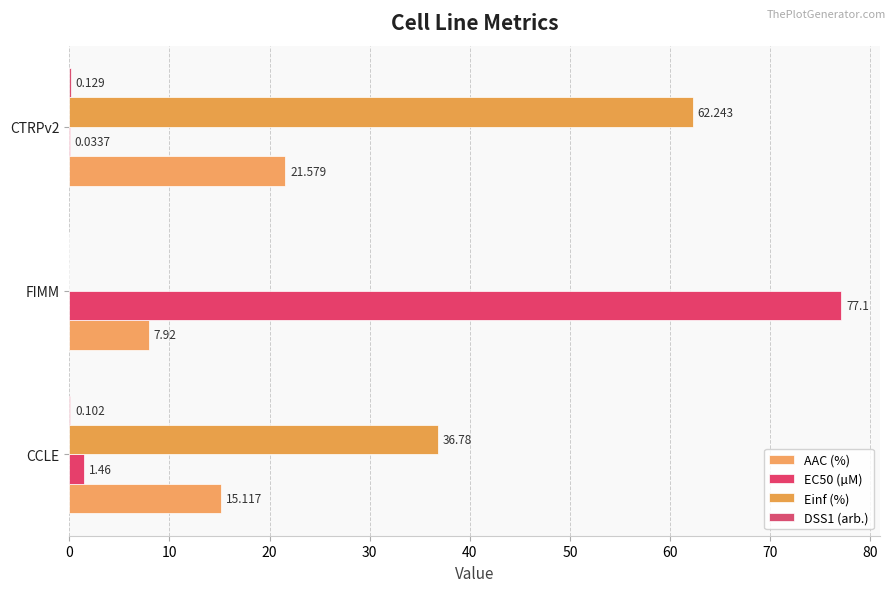

Which series has the widest spread of values?

EC50 (µM)